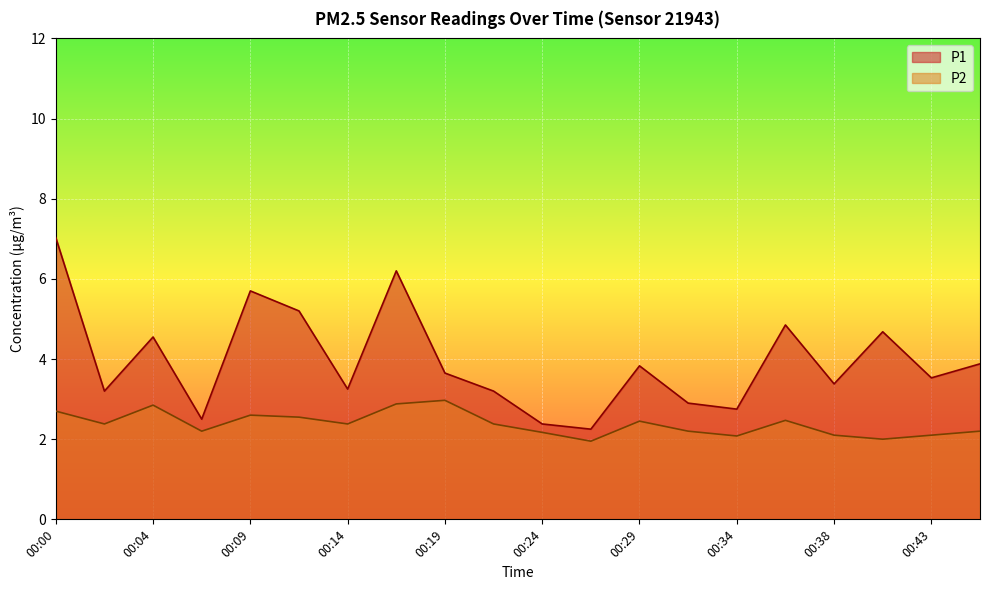

Reading right to left, what are all the values shown in this chart?

P1: 3.9	3.5	4.7	3.4	4.8	2.8	2.9	3.8	2.2	2.4	3.2	3.6	6.2	3.2	5.2	5.7	2.5	4.5	3.2	7.0
P2: 2.2	2.1	2.0	2.1	2.5	2.1	2.2	2.5	1.9	2.2	2.4	3.0	2.9	2.4	2.5	2.6	2.2	2.9	2.4	2.7